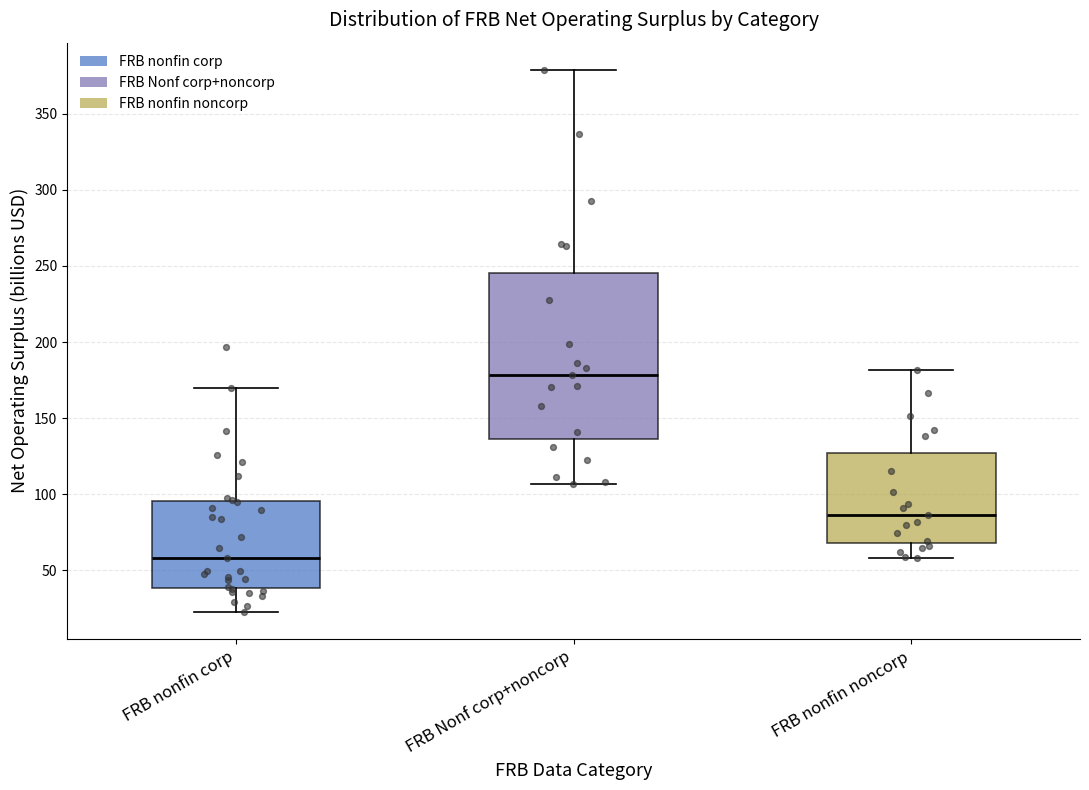

Where is the upper edge of the box for FRB nonfin corp on the y-axis? The values are not printed on the chart, so give them approximately, as read against the axis.

95